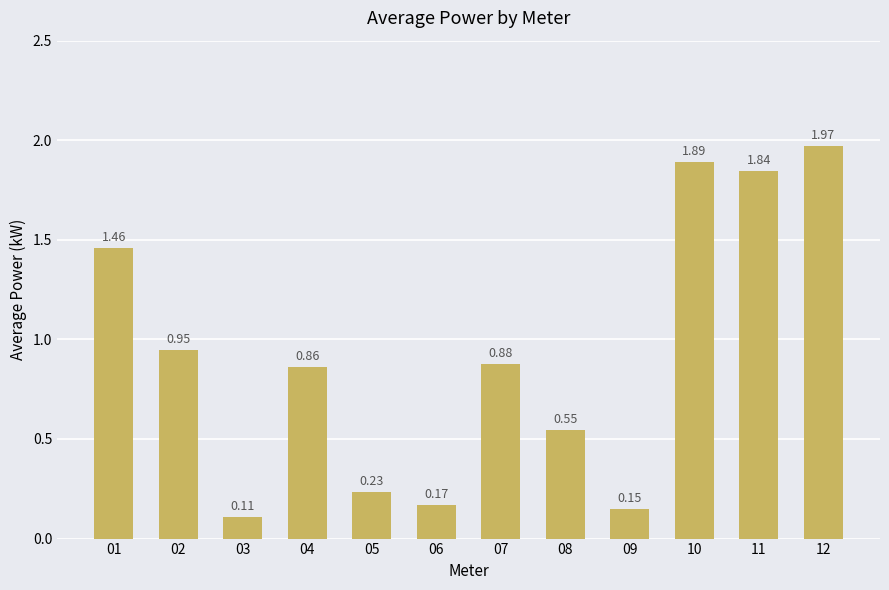

Is it true that the value at 04 is 1.5?

False